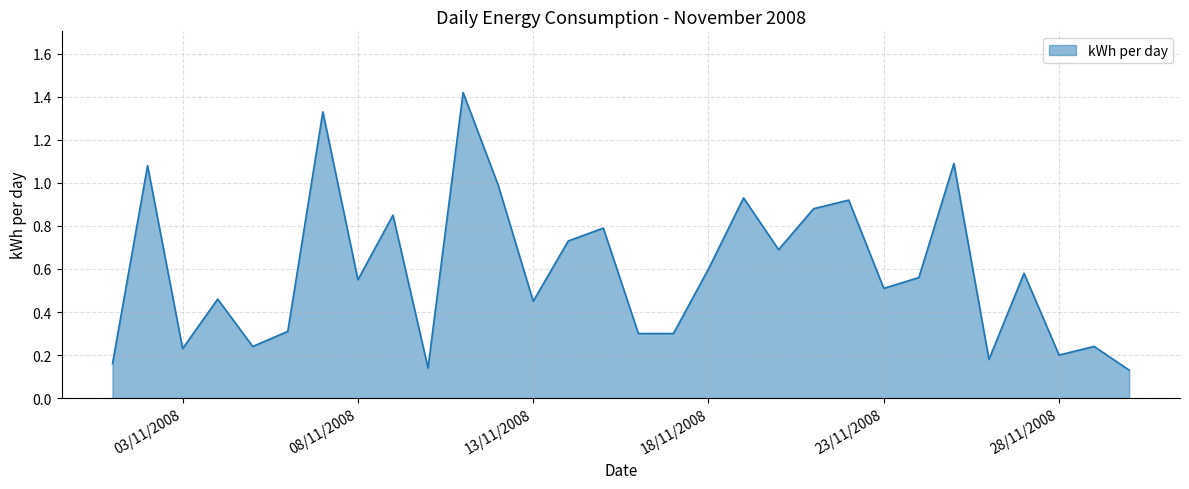

Count the number of data series in this chart.

1